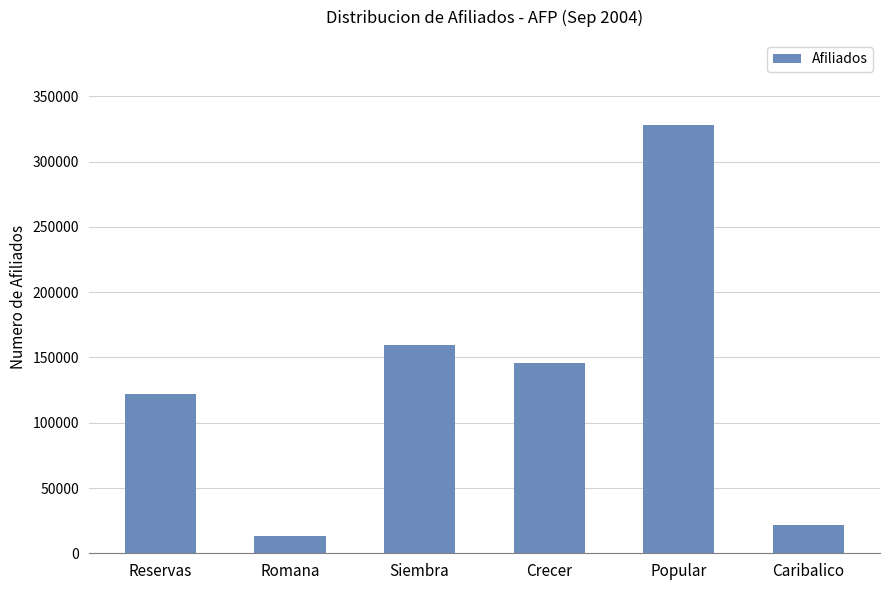

The chart shows a value of 202268 at Crecer. True or false?

False